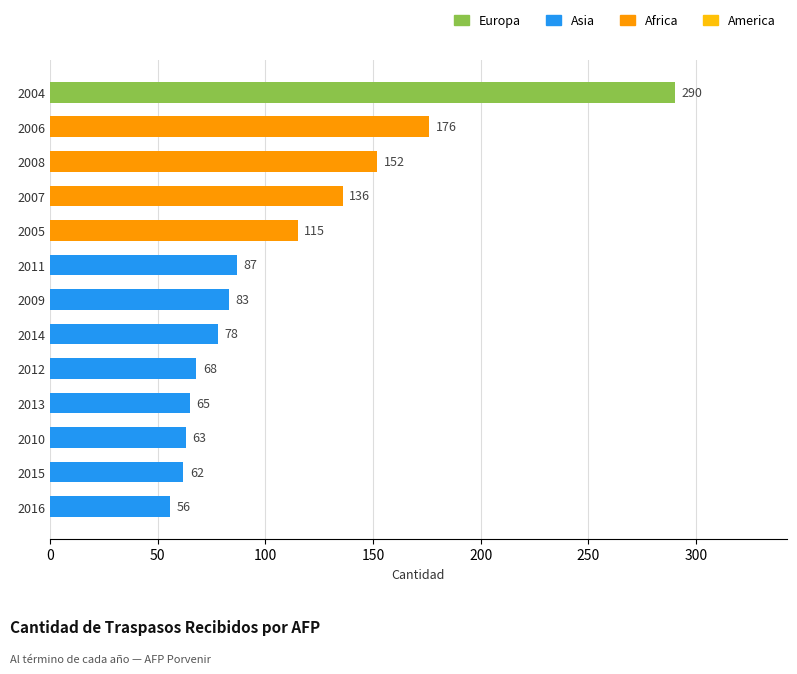

Reading top to bottom, list all the values displayed in this chart.

2004=290	2006=176	2008=152	2007=136	2005=115	2011=87	2009=83	2014=78	2012=68	2013=65	2010=63	2015=62	2016=56